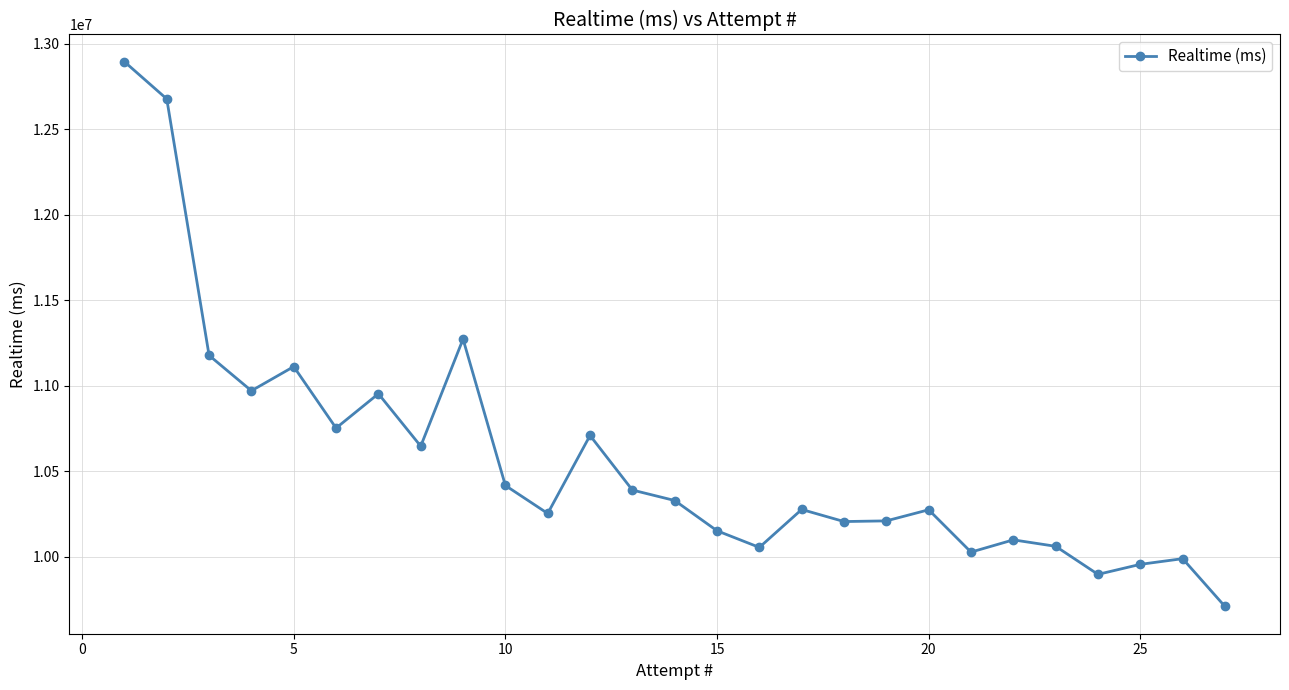

True or false: there are more than 1 points higher than both neighbors.

True